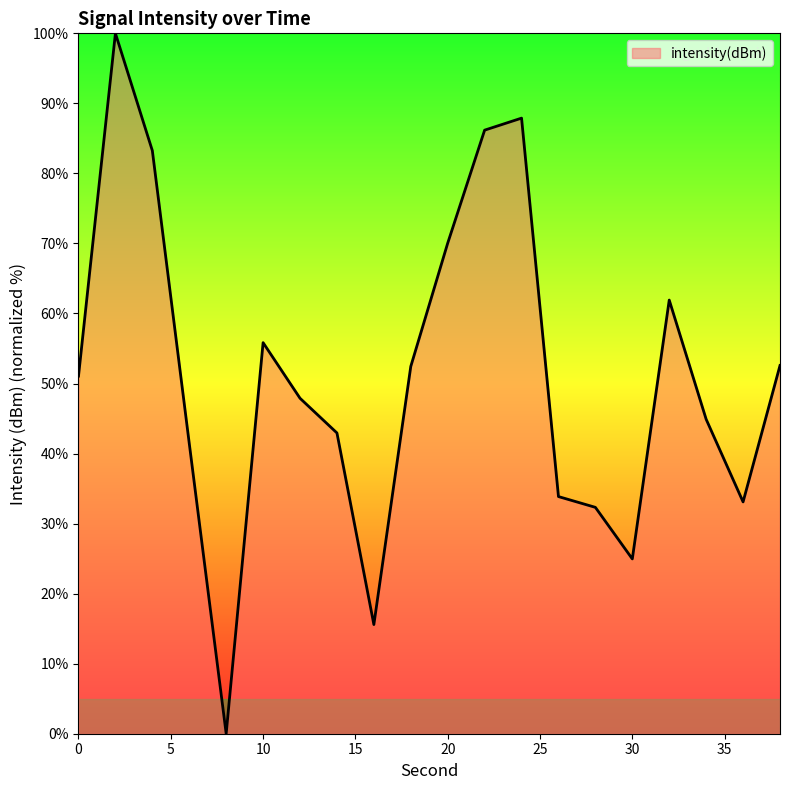

How many values are below 51?

10